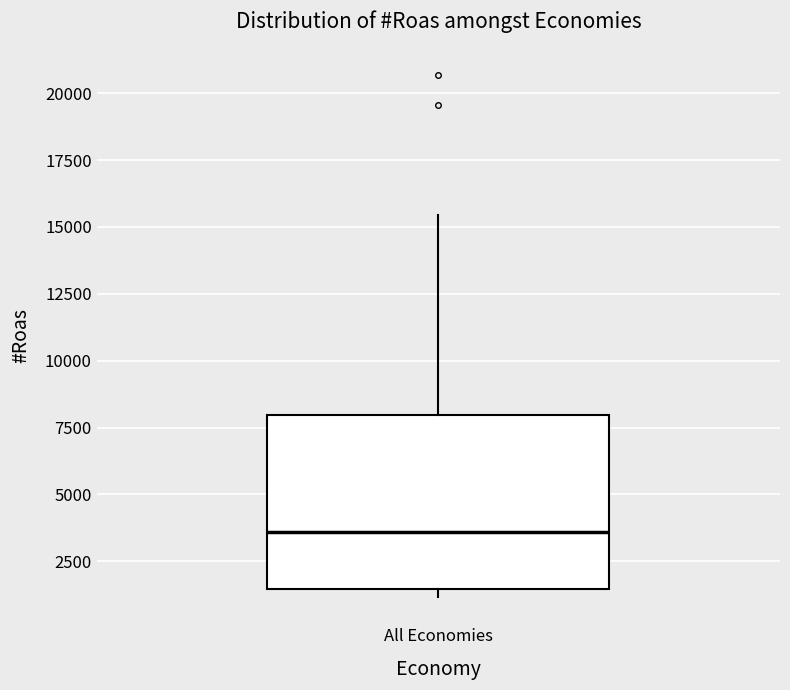

Transcribe this box plot: give where the median line is, the range the box spans, and where the two whiskers end, as read against the y-axis. The values are not printed on the chart, so give them approximately, as read against the axis.

median 3500, box 1500 to 8000, whiskers 1000 to 15500